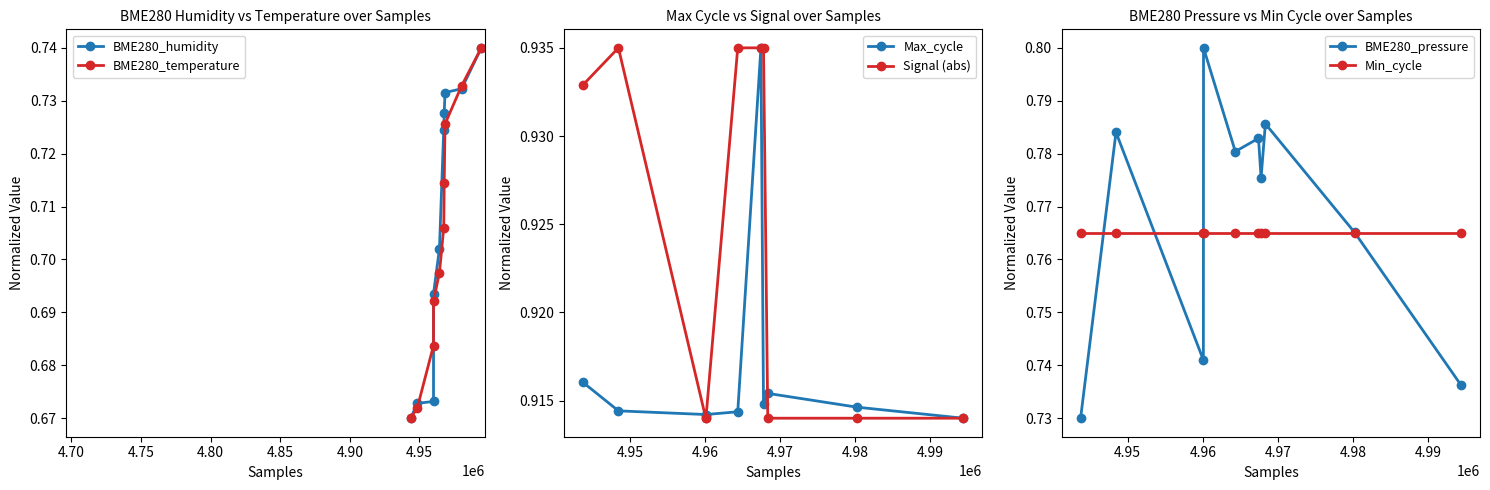

How many lines are shown in the chart?

6